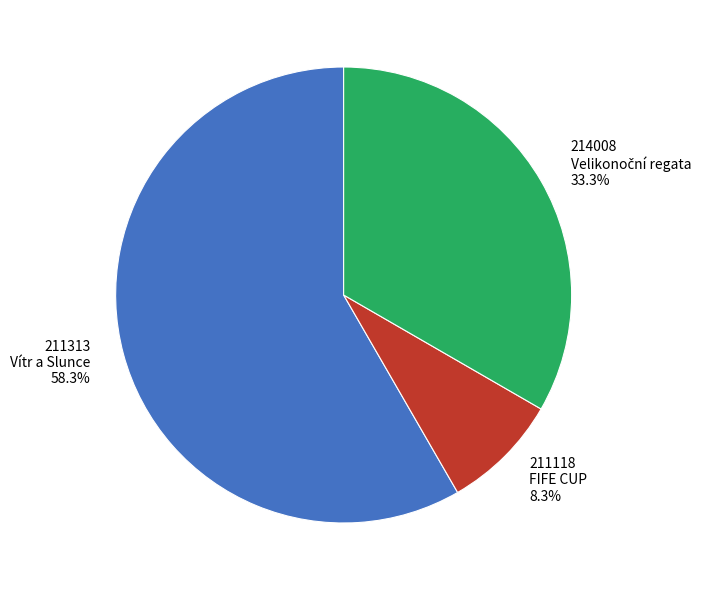

Does any single category account for the majority?

Yes